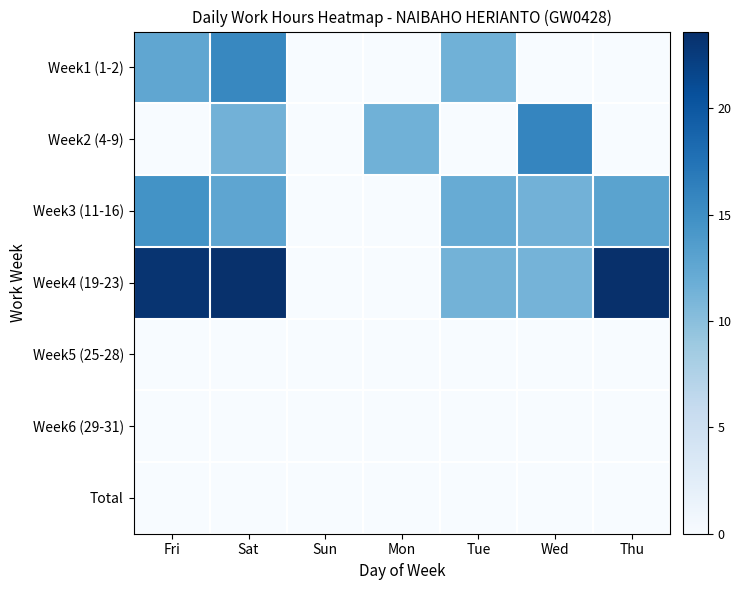

List the series in order of their peak value, lowest first.

Week5 (25-28), Week6 (29-31), Total, Week3 (11-16), Week1 (1-2), Week2 (4-9), Week4 (19-23)